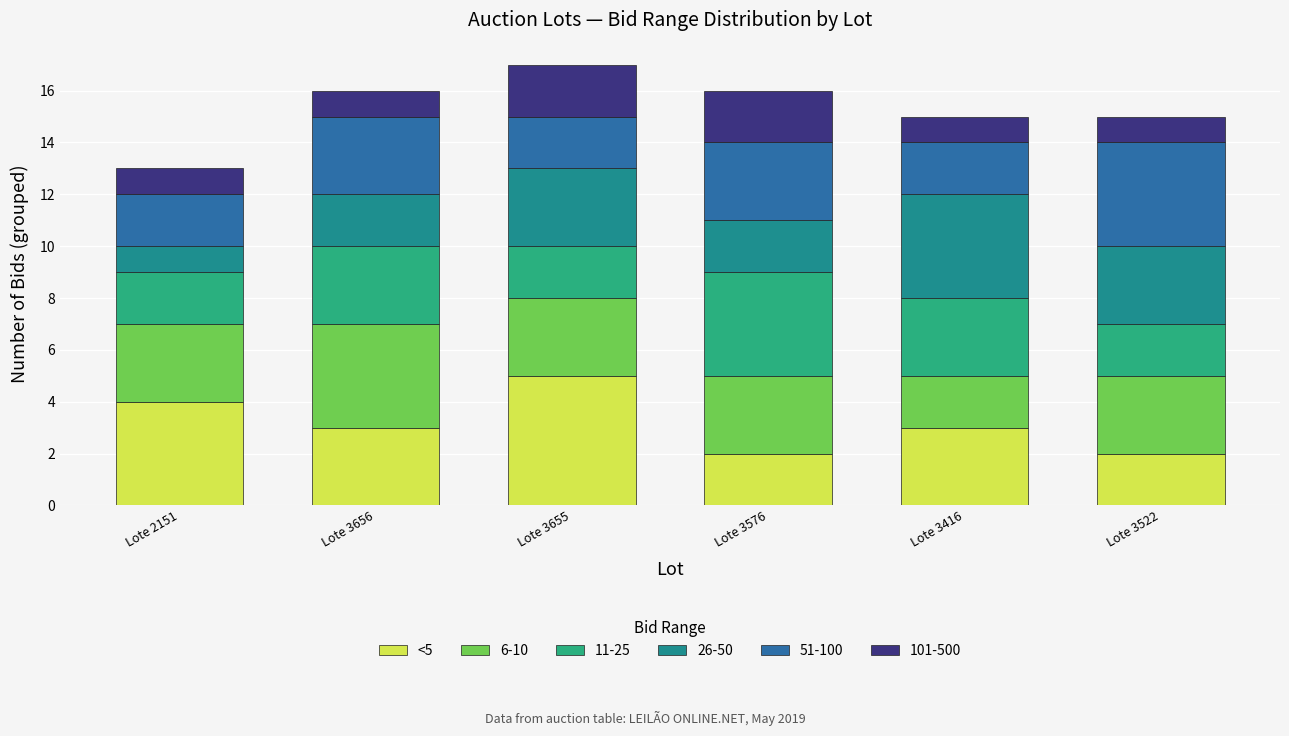

Does the chart contain stacked bars?

Yes